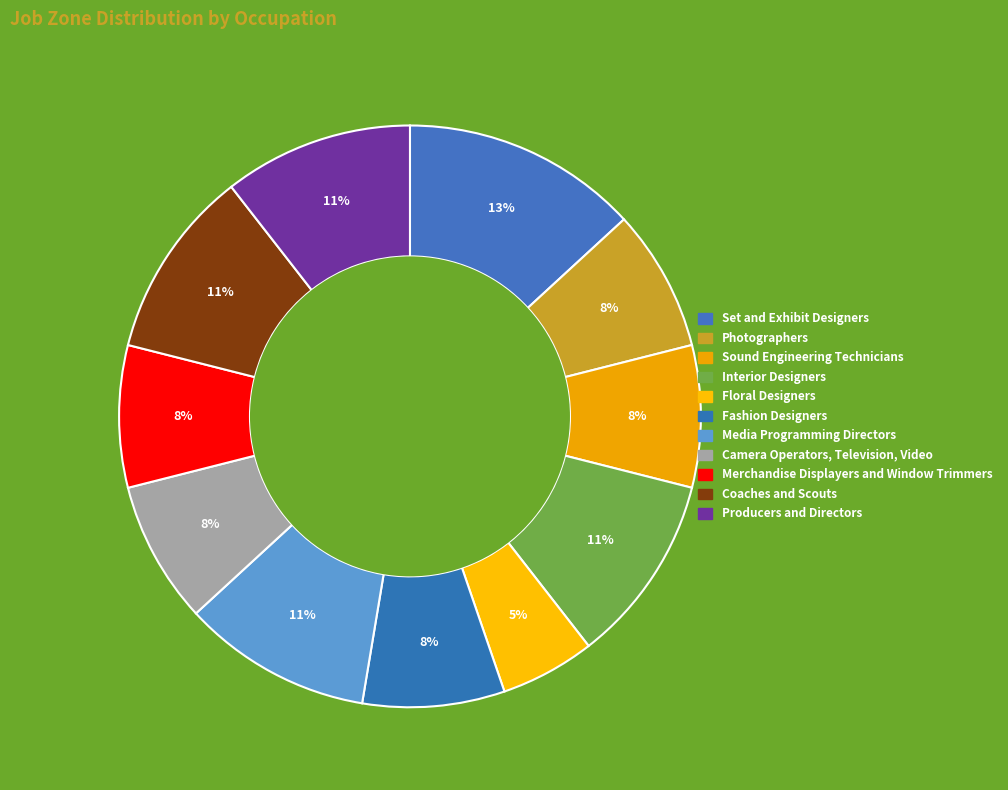

How many segments does this pie chart have?

11